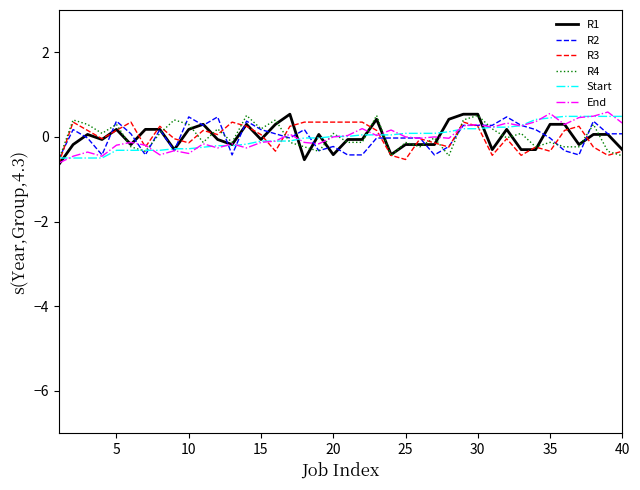

What is the maximum value shown in the chart?

0.6